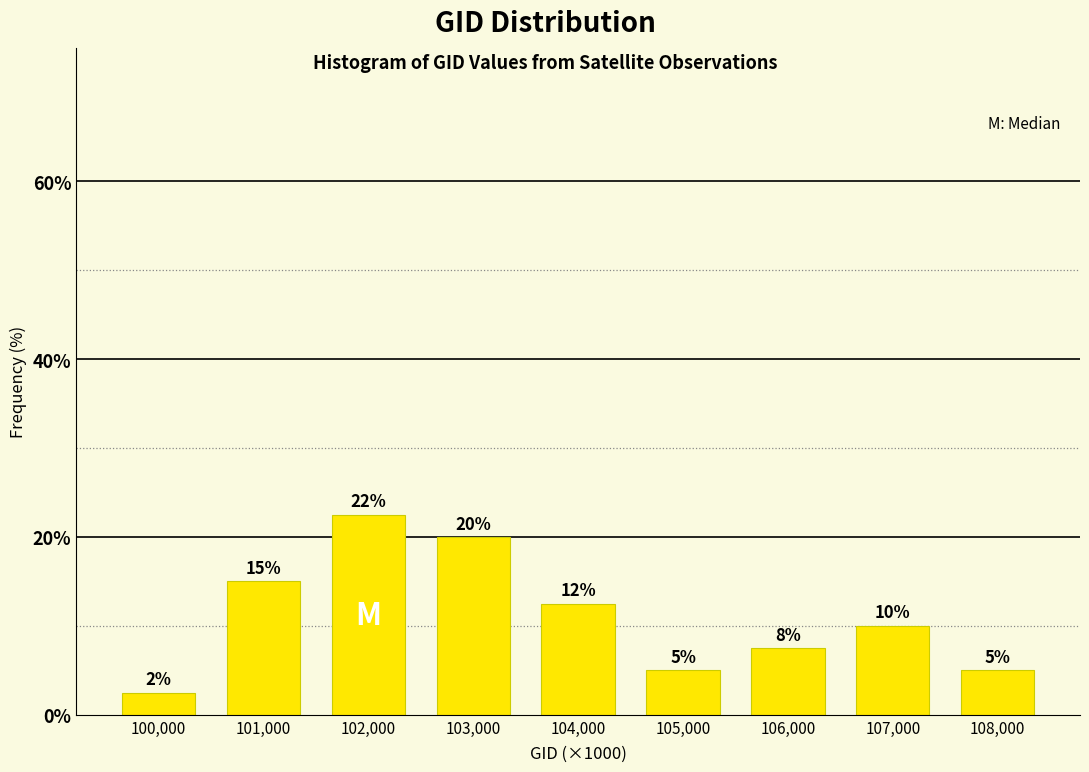

At which label is the value closest to 12?

104,000